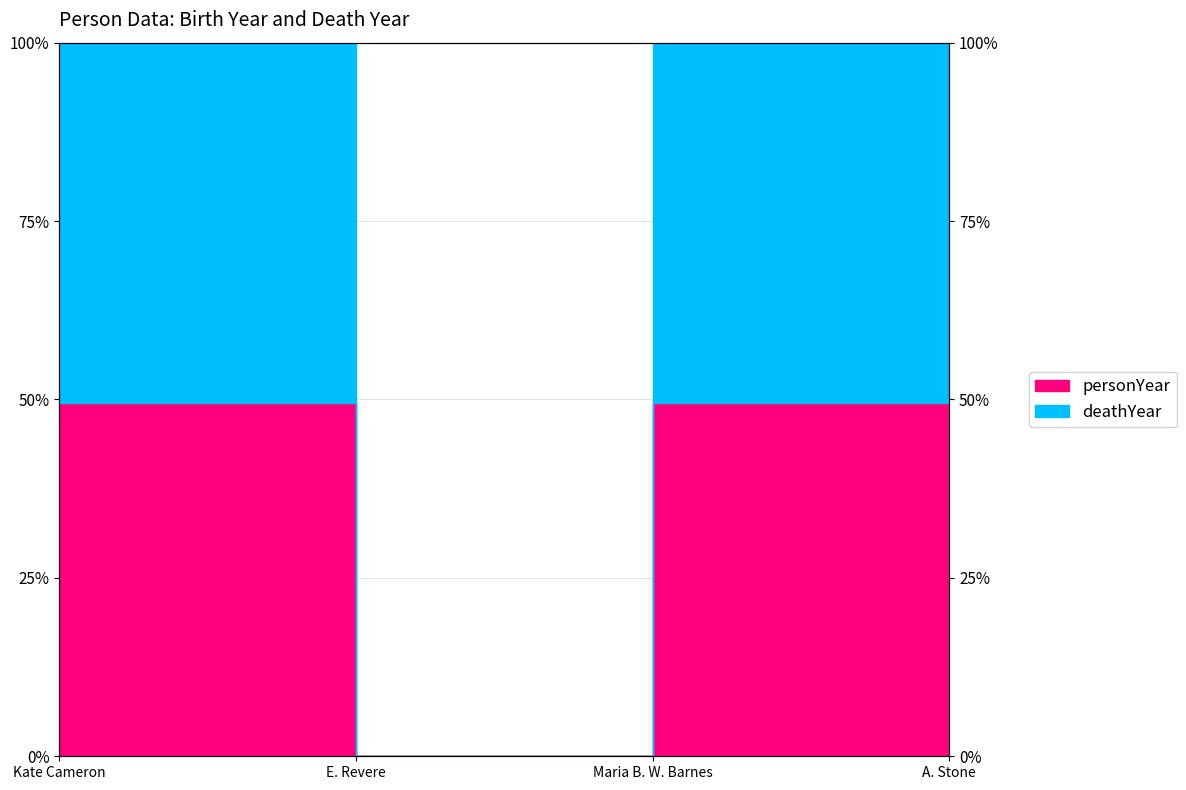

True or false: deathYear has more than 2 points higher than both neighbors.

False